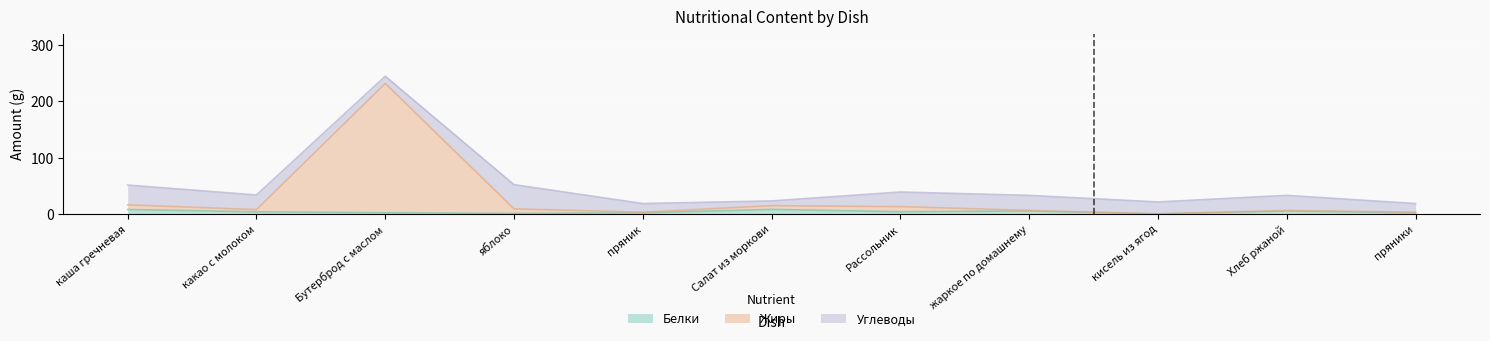

Which label corresponds to the largest value in the chart?

Бутерброд с маслом